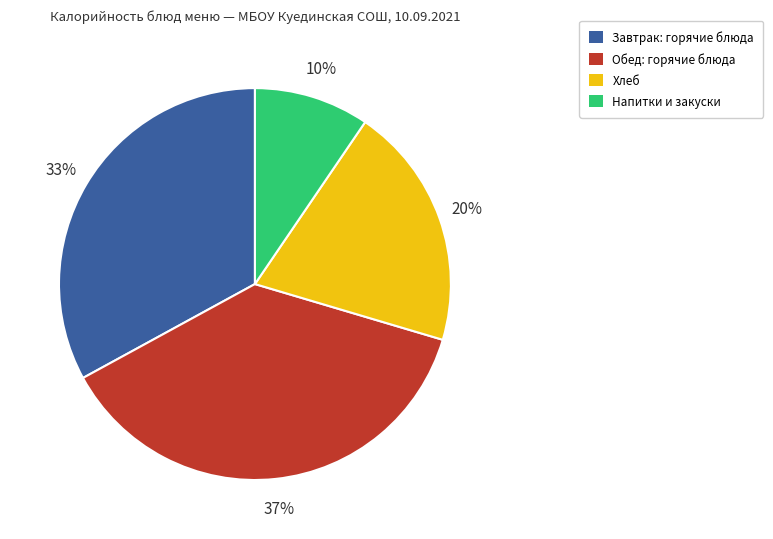

Is there a majority slice in this chart?

No